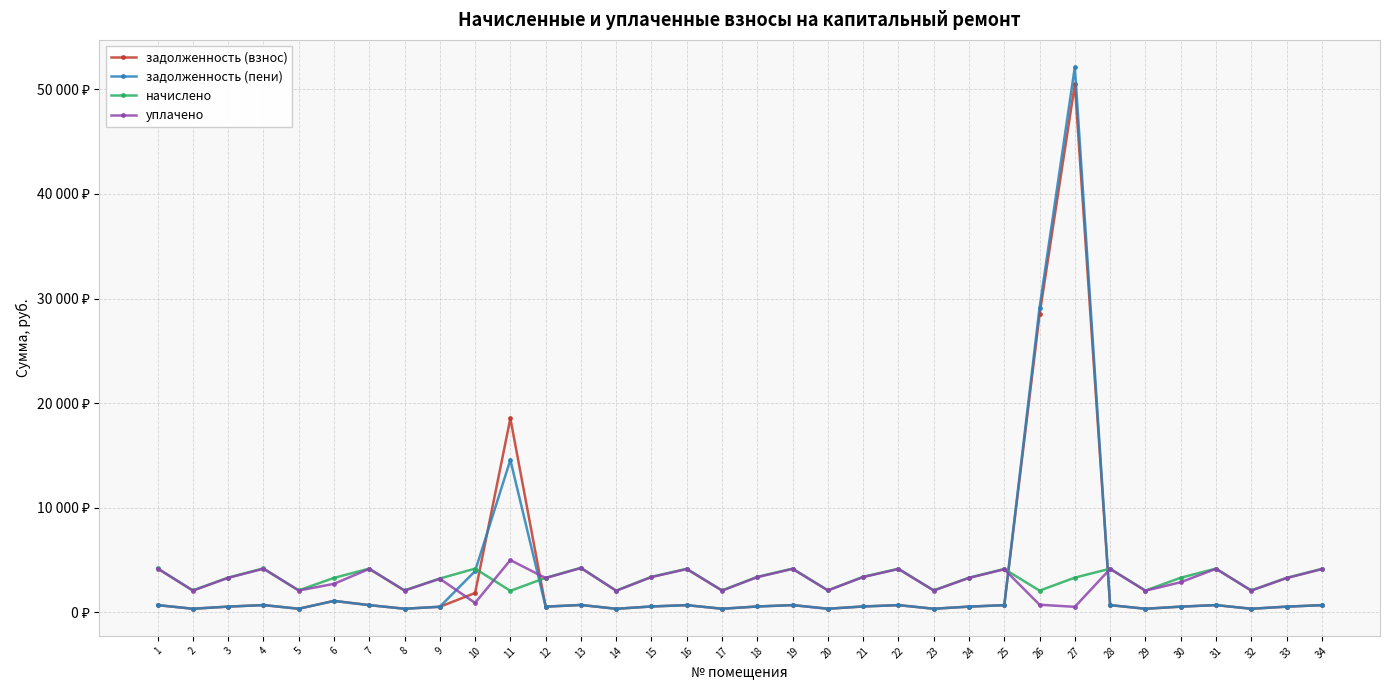

What is the total value across all series at 23?

4899.1